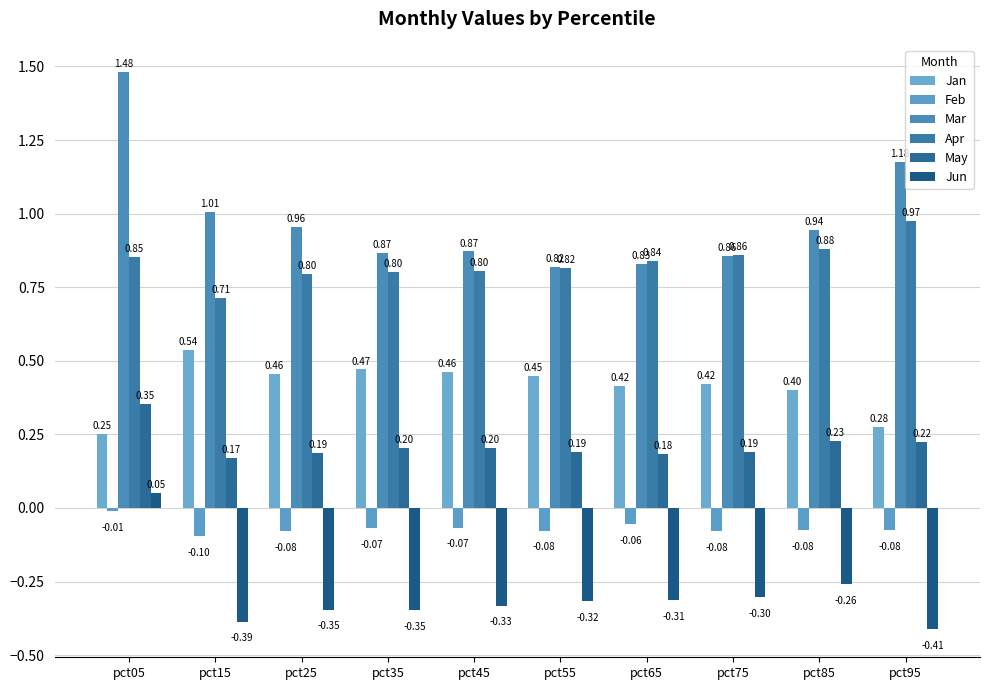

What are all the series names shown in the legend?

Jan, Feb, Mar, Apr, May, Jun